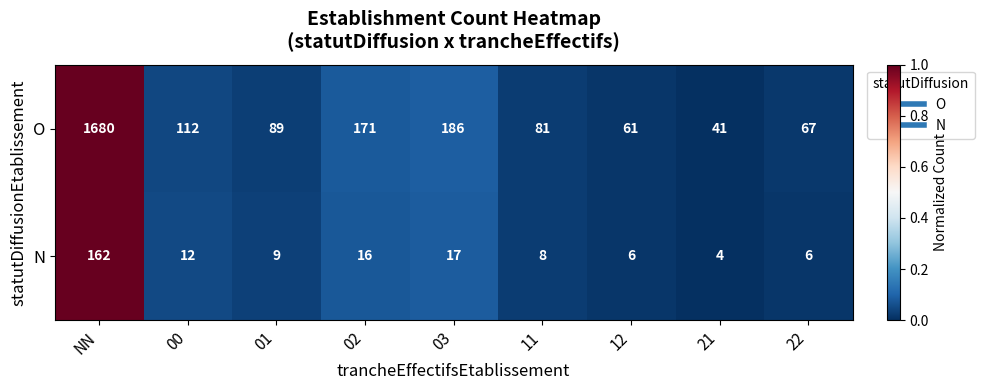

At which category does the chart reach its minimum across all series?

21